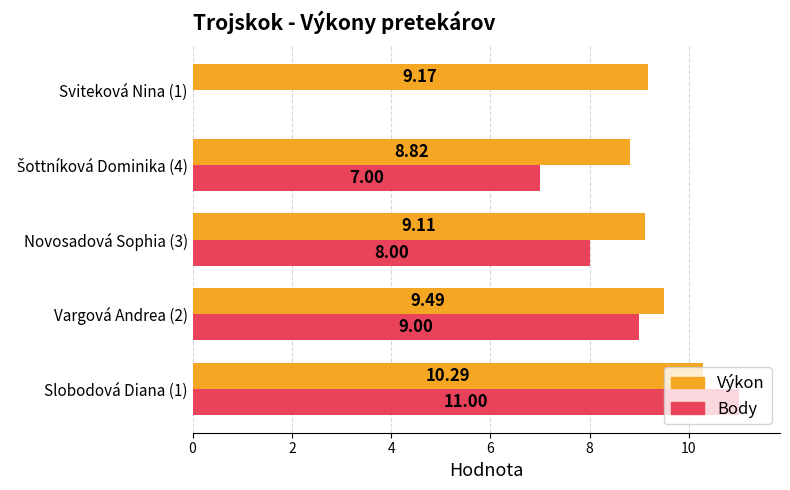

Which series changed the most between Novosadová Sophia (3) and Sviteková Nina (1)?

Body